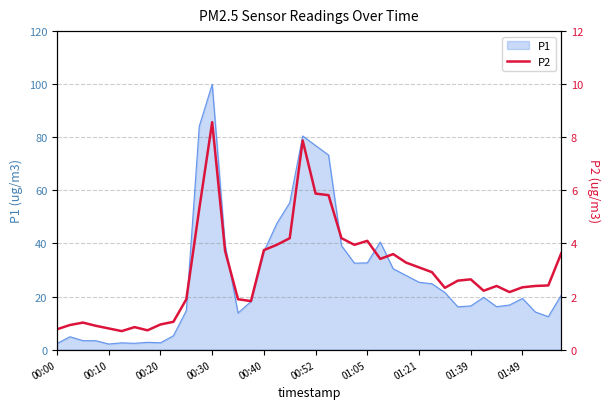

What is the difference between the values at 39 and 19?

4.2